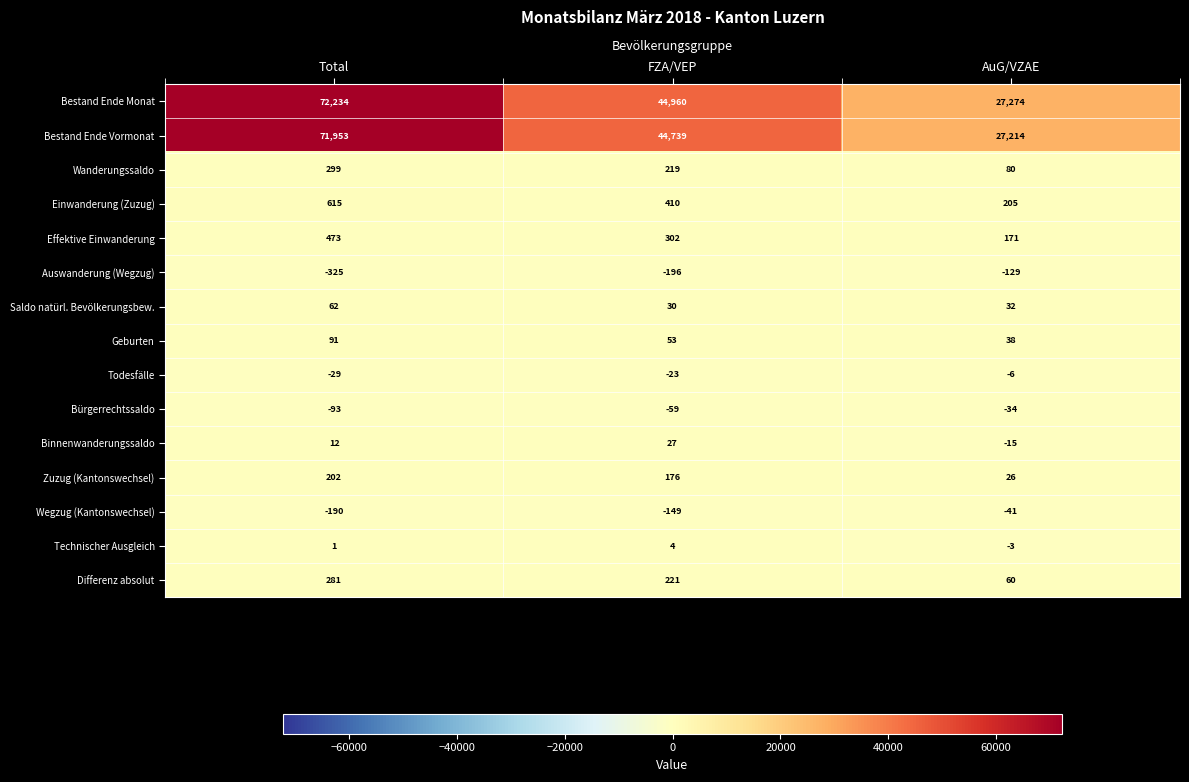

The value of Zuzug (Kantonswechsel) at FZA/VEP is 253. True or false?

False